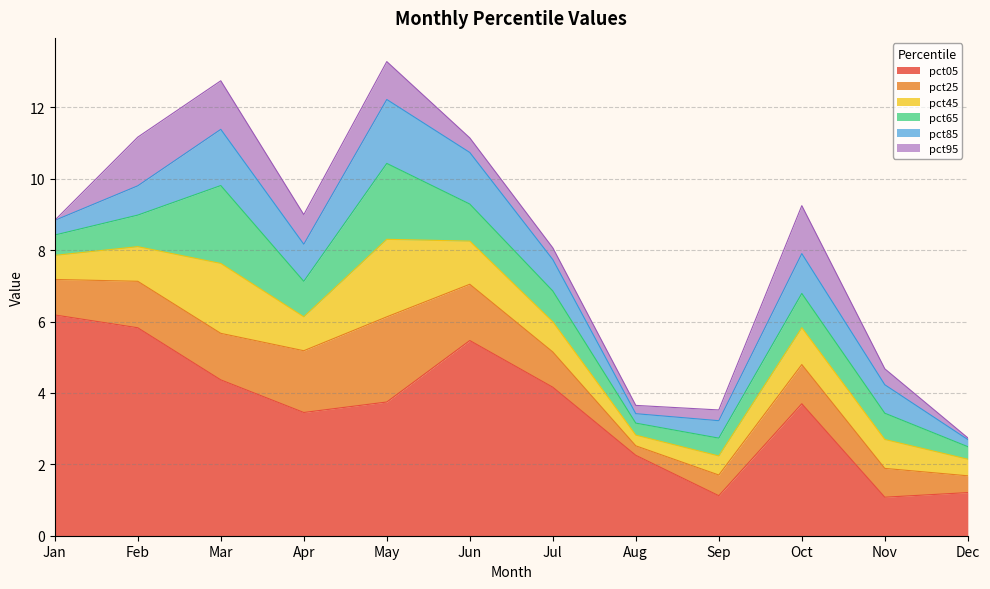

Does the chart display data point markers on the line(s)?

No